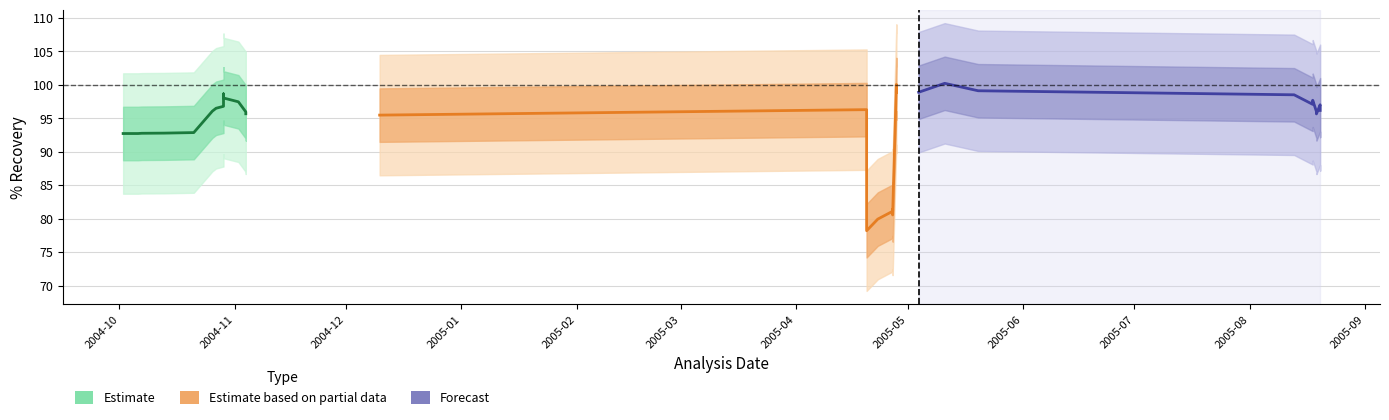

What is the difference between the maximum and minimum values?

5.9